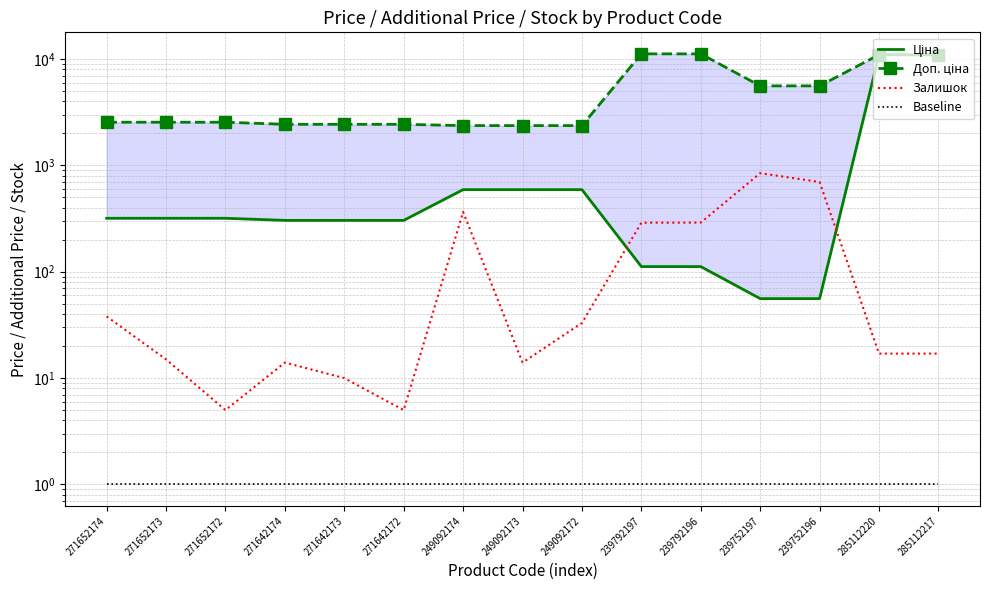

At which label is Доп. ціна closest to 6774?

239752197